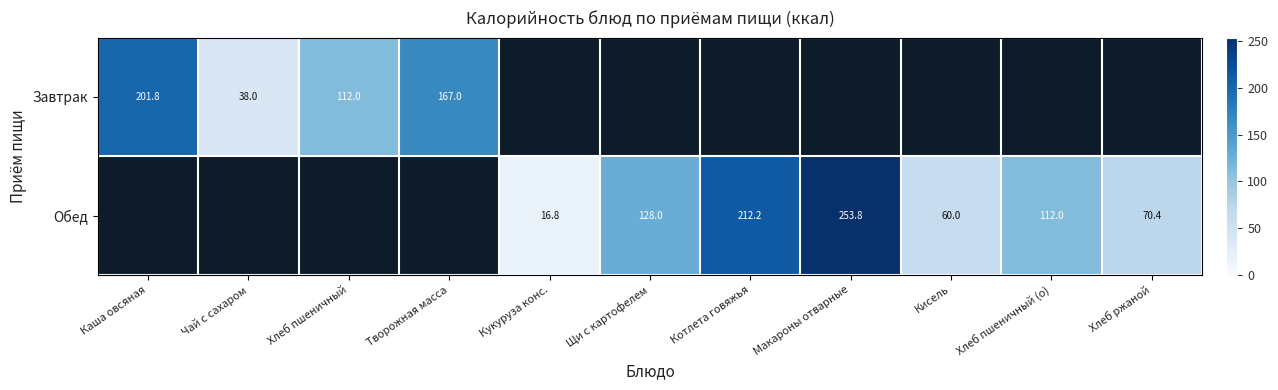

The value of Обед at Макароны отварные is 163.9. True or false?

False